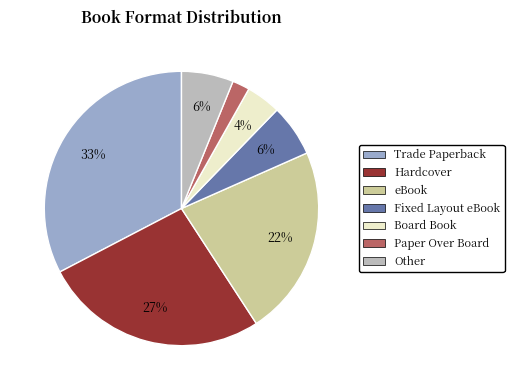

To the nearest percent, what is the combined percentage of Paper Over Board and Board Book?

6%